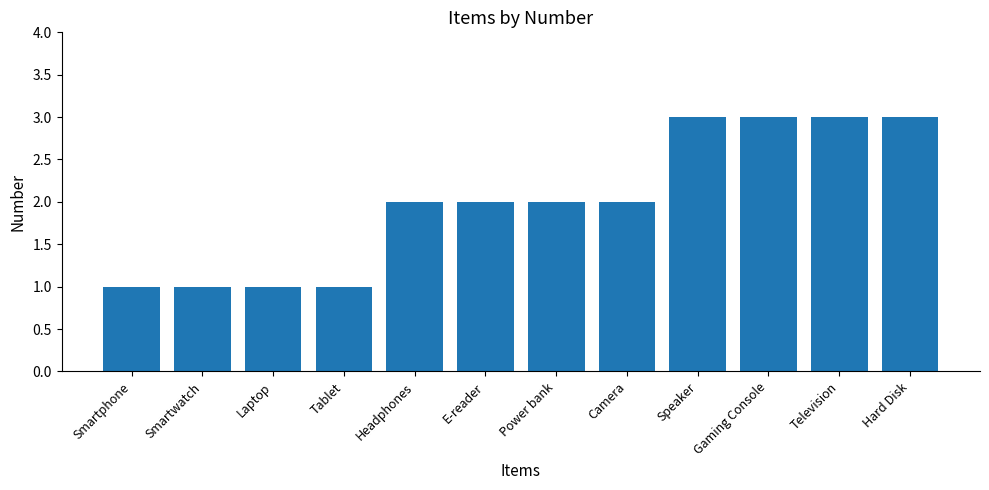

What value does the data have at Hard Disk?

3